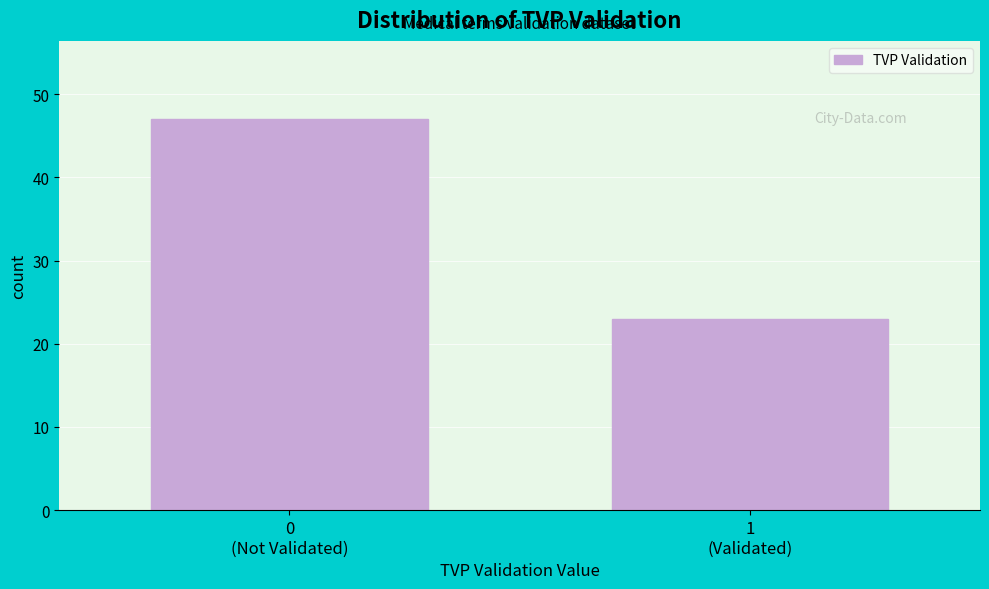

Reading left to right, extract all data points from this chart.

47	23